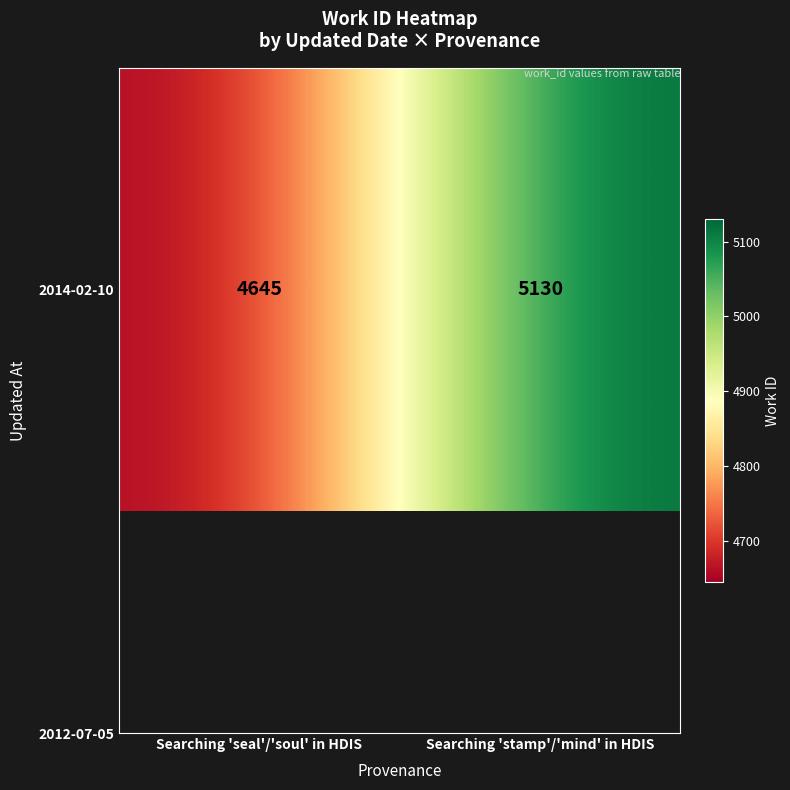

What value does the data have at Searching 'seal'/'soul' in HDIS, to the nearest 5?

4645